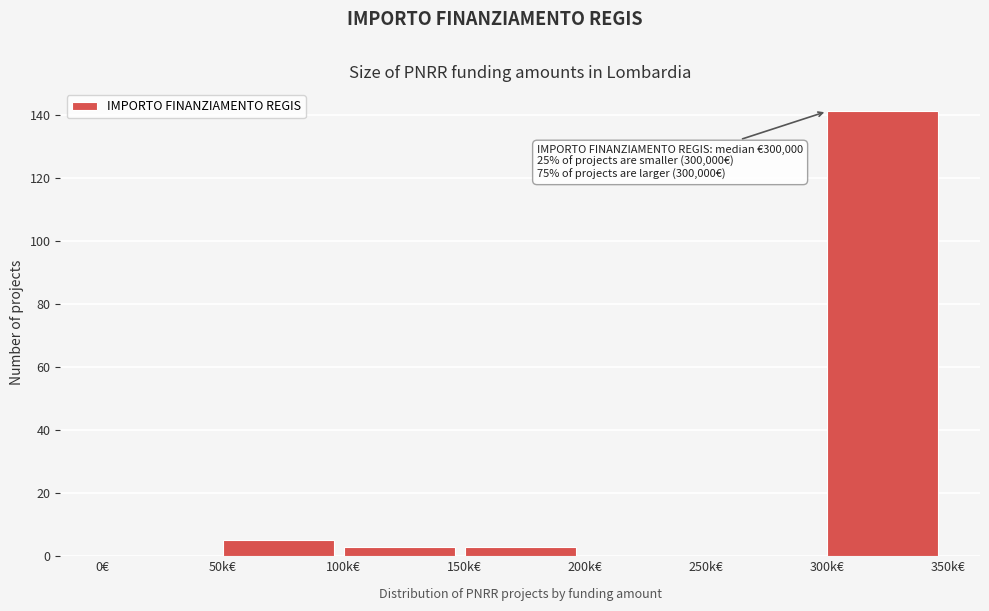

Reading left to right, extract all data points from this chart.

0€=0	50k€=5	100k€=3	150k€=3	200k€=0	250k€=0	300k€=141